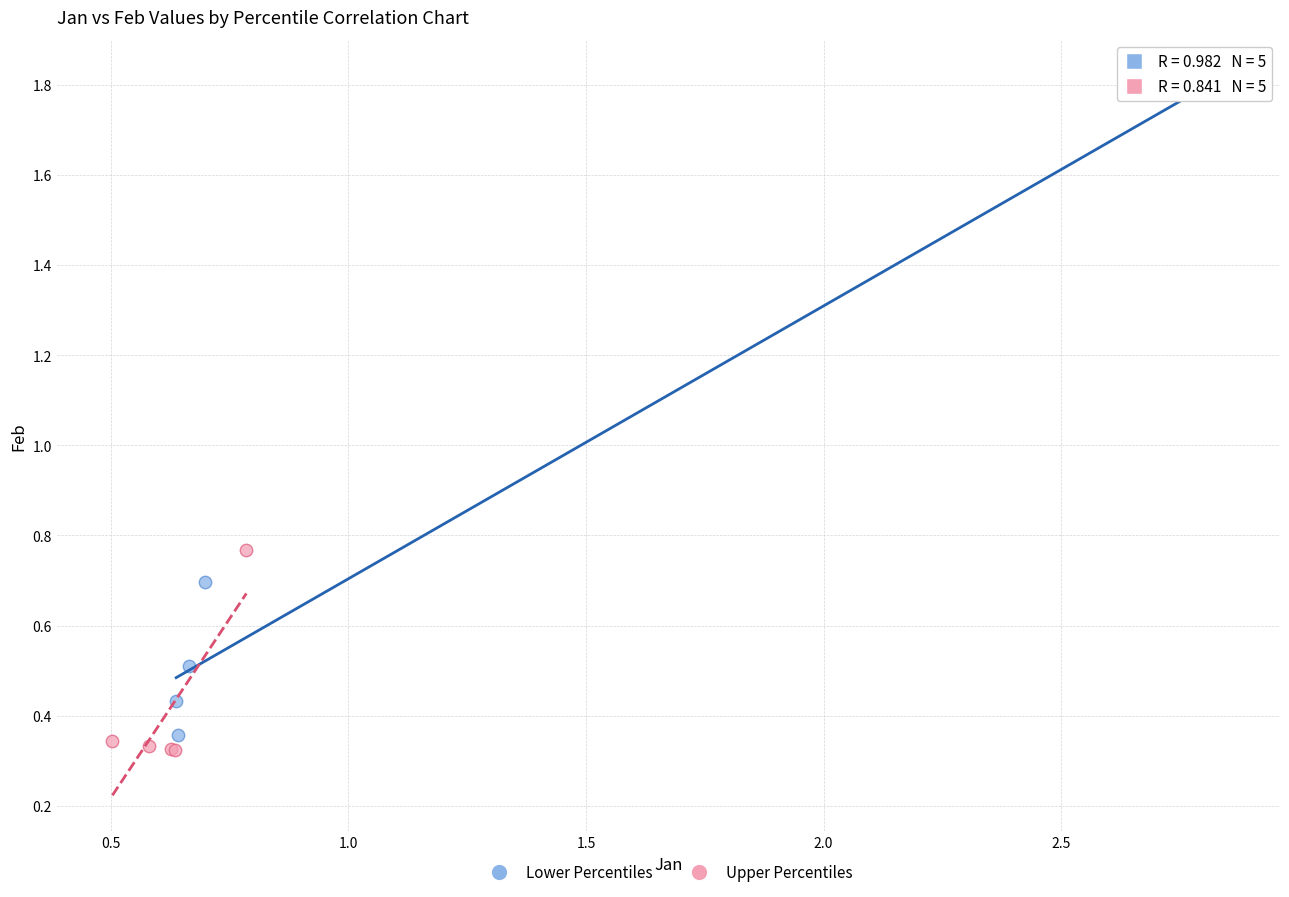

Which series contains the highest Y value?

Lower Percentiles